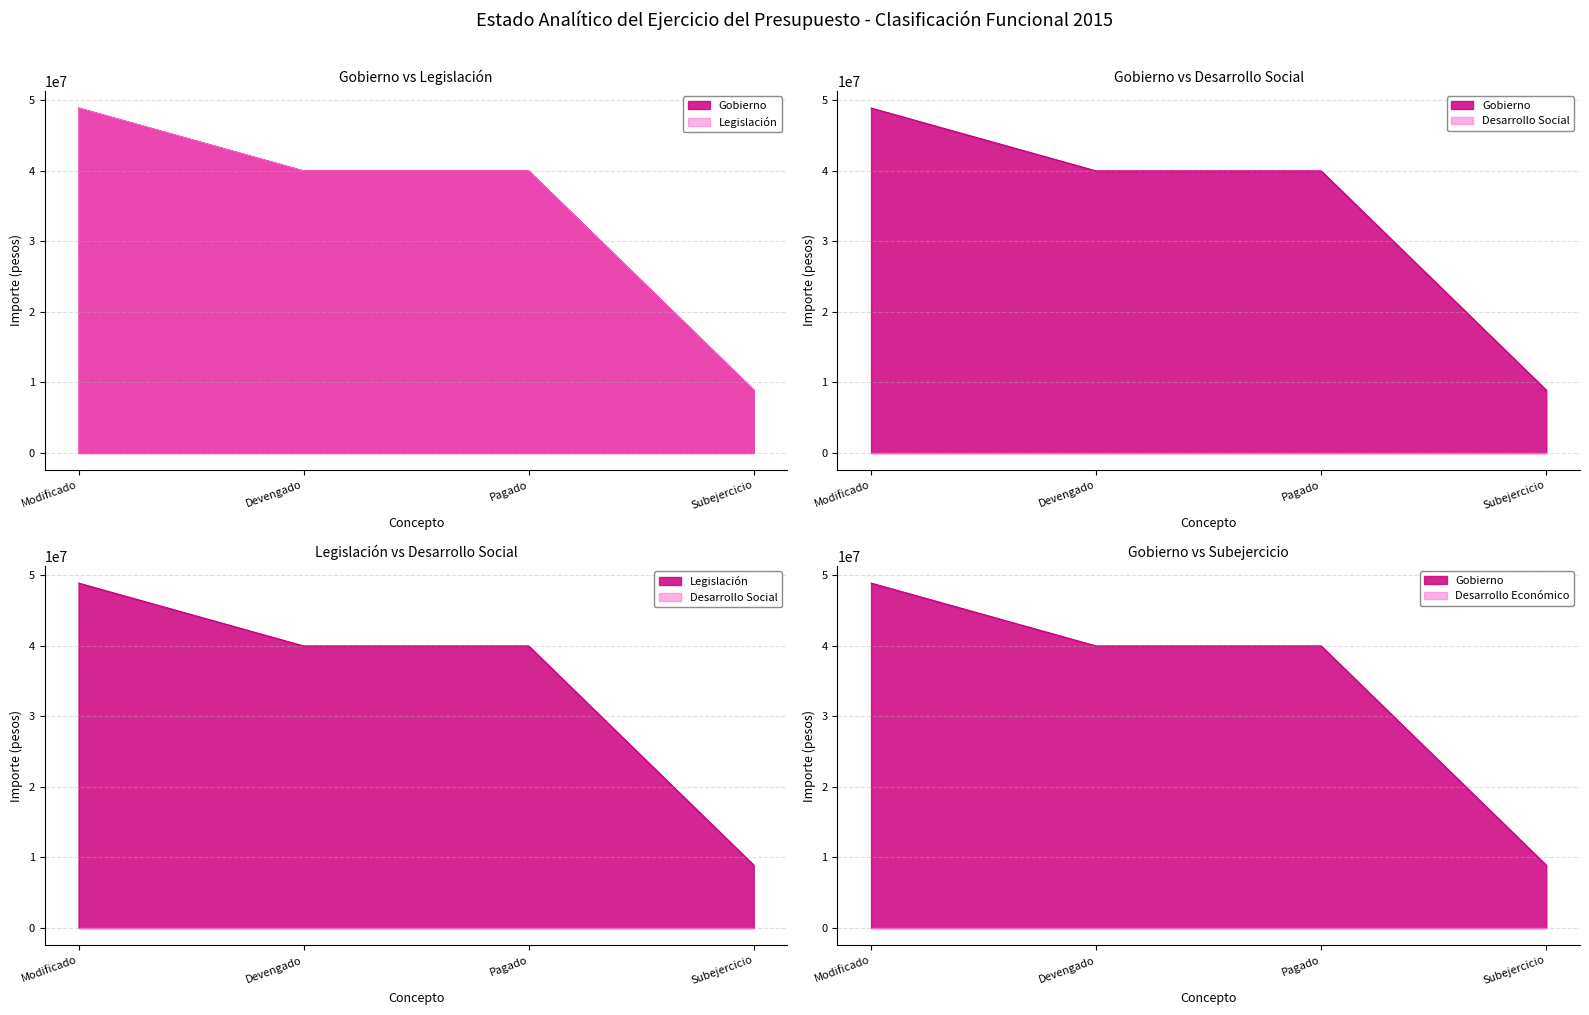

Which series has the largest range (max minus min)?

Gobierno